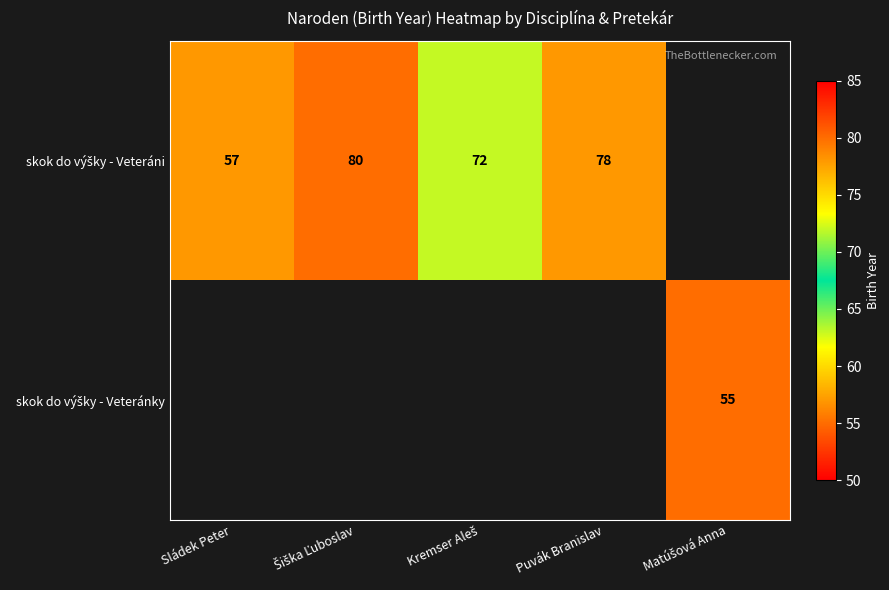

Which series has the largest total across all categories?

skok do výšky - Veteráni